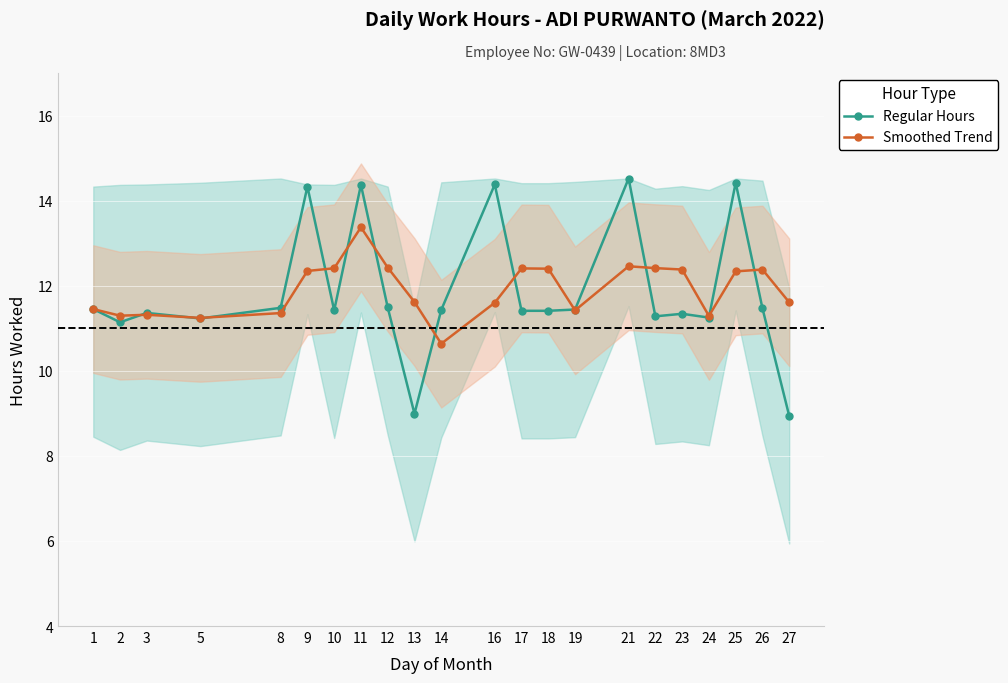

Reading left to right, transcribe all the data shown in this chart.

Regular Hours: 11.4	11.1	11.4	11.2	11.5	14.3	11.4	14.4	11.5	9.0	11.4	14.4	11.4	11.4	11.4	14.5	11.3	11.3	11.2	14.4	11.5	8.9
Smoothed Trend: 11.4	11.3	11.3	11.2	11.4	12.3	12.4	13.4	12.4	11.6	10.6	11.6	12.4	12.4	11.4	12.5	12.4	12.4	11.3	12.3	12.4	11.6